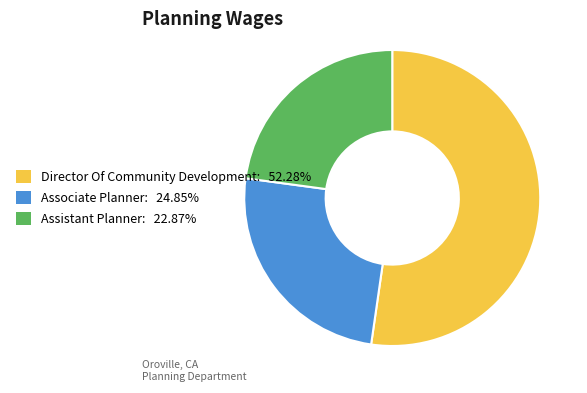

True or false: Associate Planner accounts for 14% of the total.

False